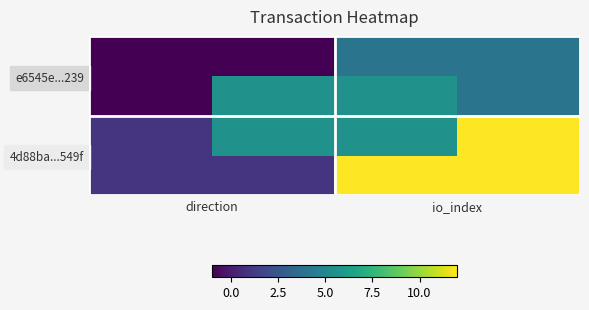

At which category is the sum across all series the highest?

io_index